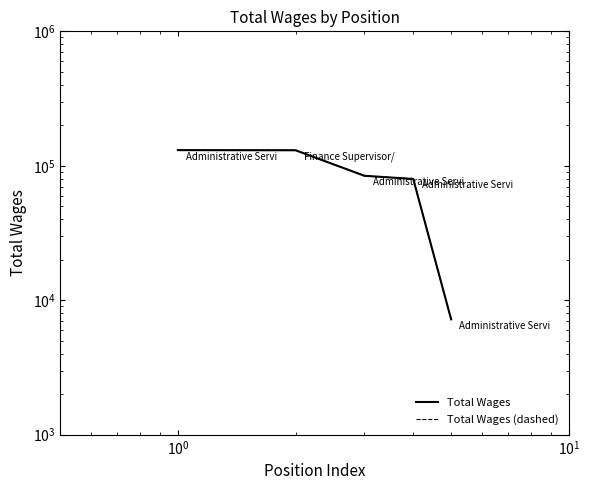

Where is Total Wages (dashed) nearest to the value 68979?

$\mathdefault{10^{1}}$